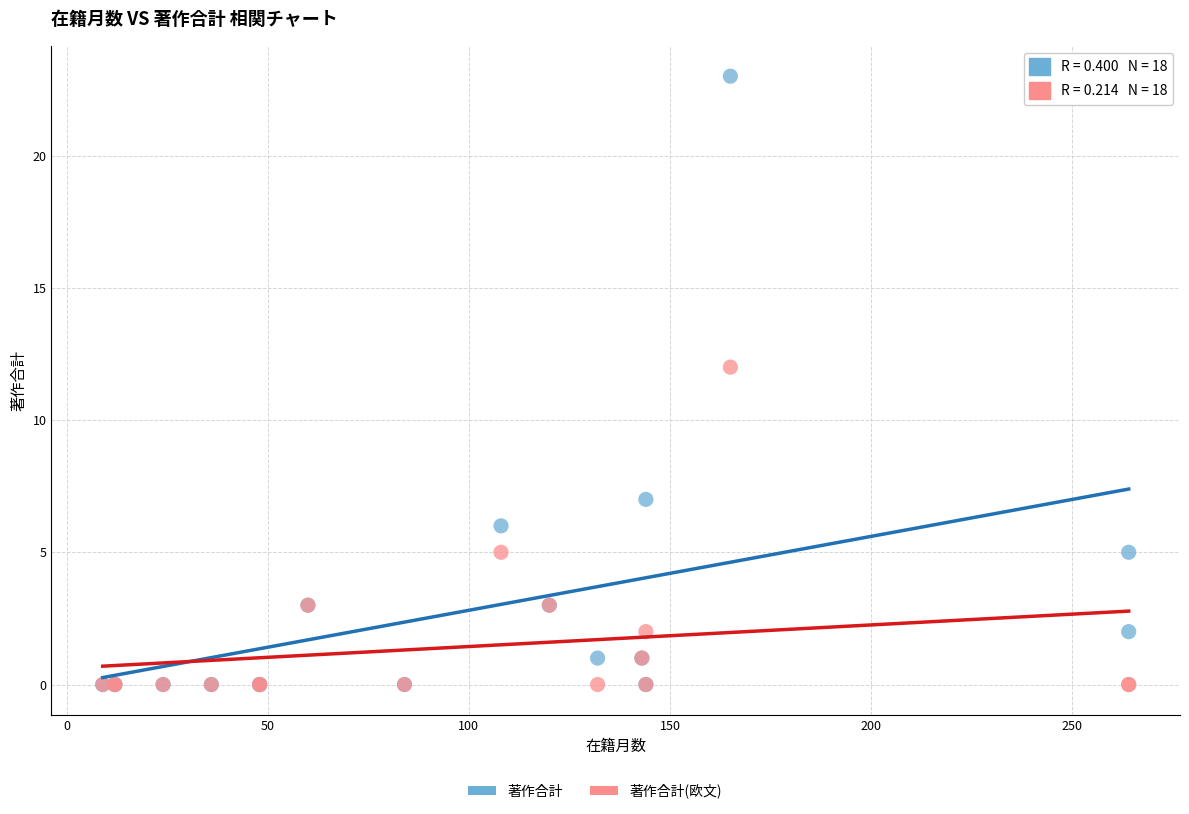

In the 著作合計 series, what Y value is closest to 11?

7